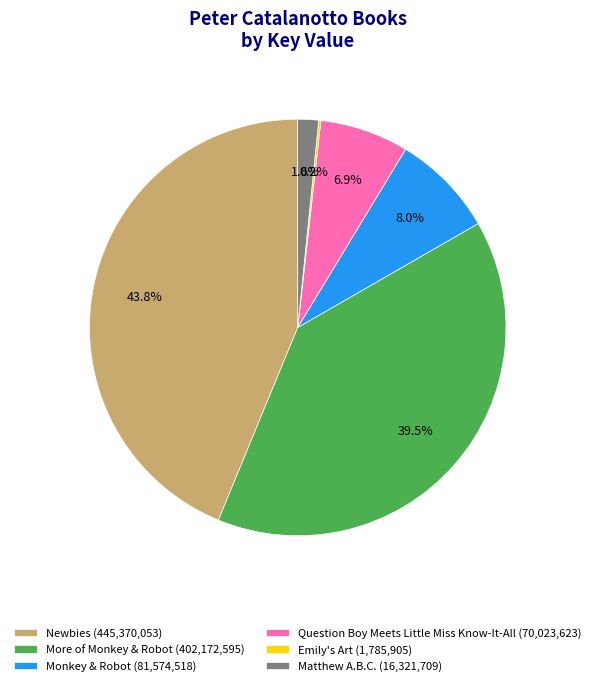

Between Newbies and Matthew A.B.C., which is larger?

Newbies